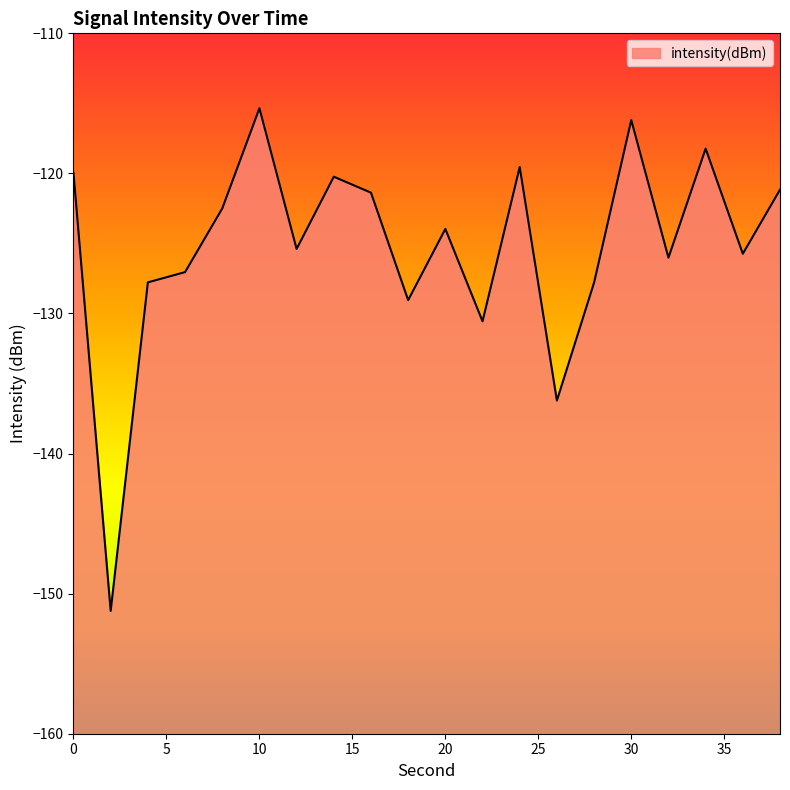

The value at 12 is -214.8. True or false?

False